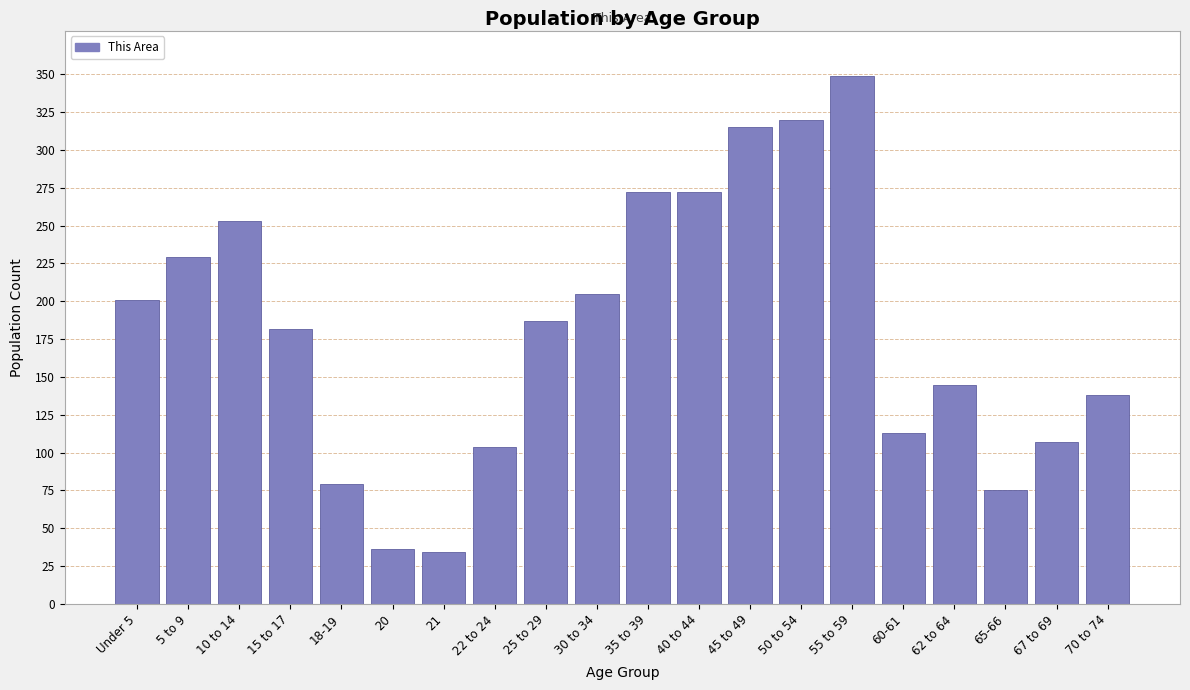

Reading left to right, list all the values displayed in this chart.

Under 5=201	5 to 9=229	10 to 14=253	15 to 17=182	18-19=79	20=36	21=34	22 to 24=104	25 to 29=187	30 to 34=205	35 to 39=272	40 to 44=272	45 to 49=315	50 to 54=320	55 to 59=349	60-61=113	62 to 64=145	65-66=75	67 to 69=107	70 to 74=138